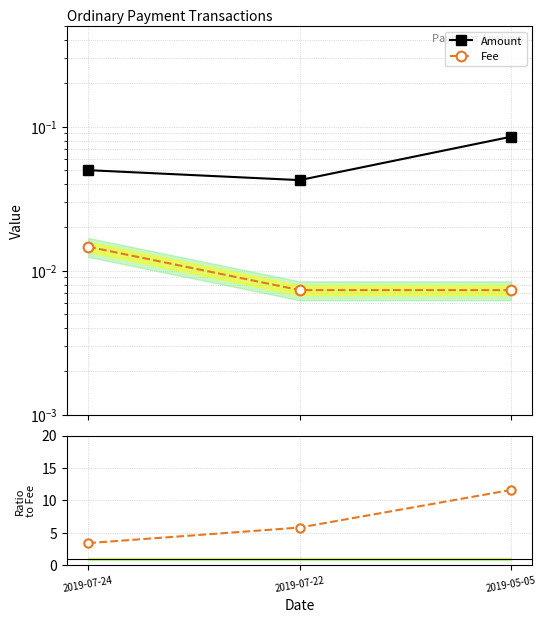

At which category is the sum across all series the highest?

2019-05-05